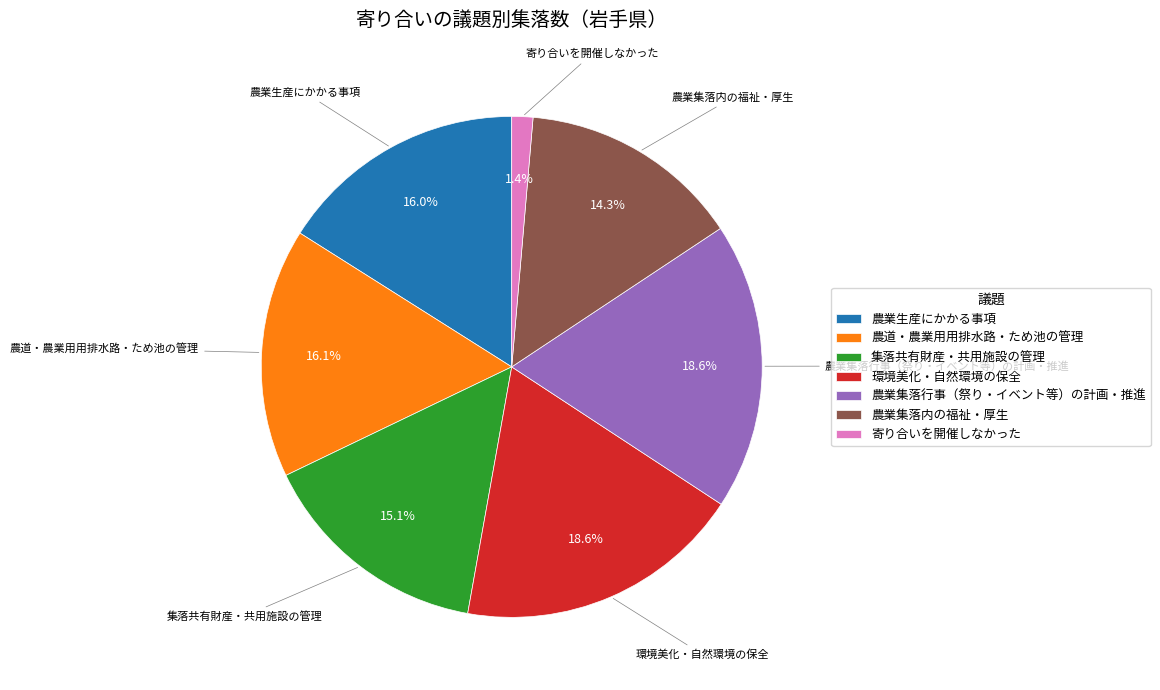

Which category has the smallest portion of the pie?

寄り合いを開催しなかった